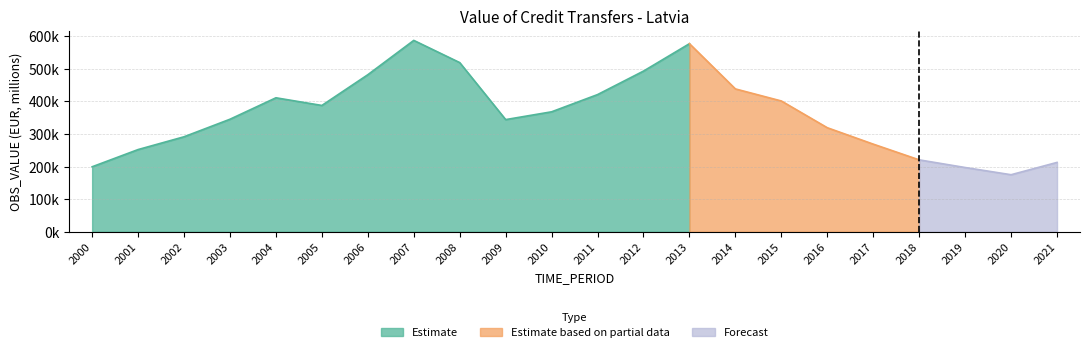

What is the value of the 12th point from the left?

420609.5